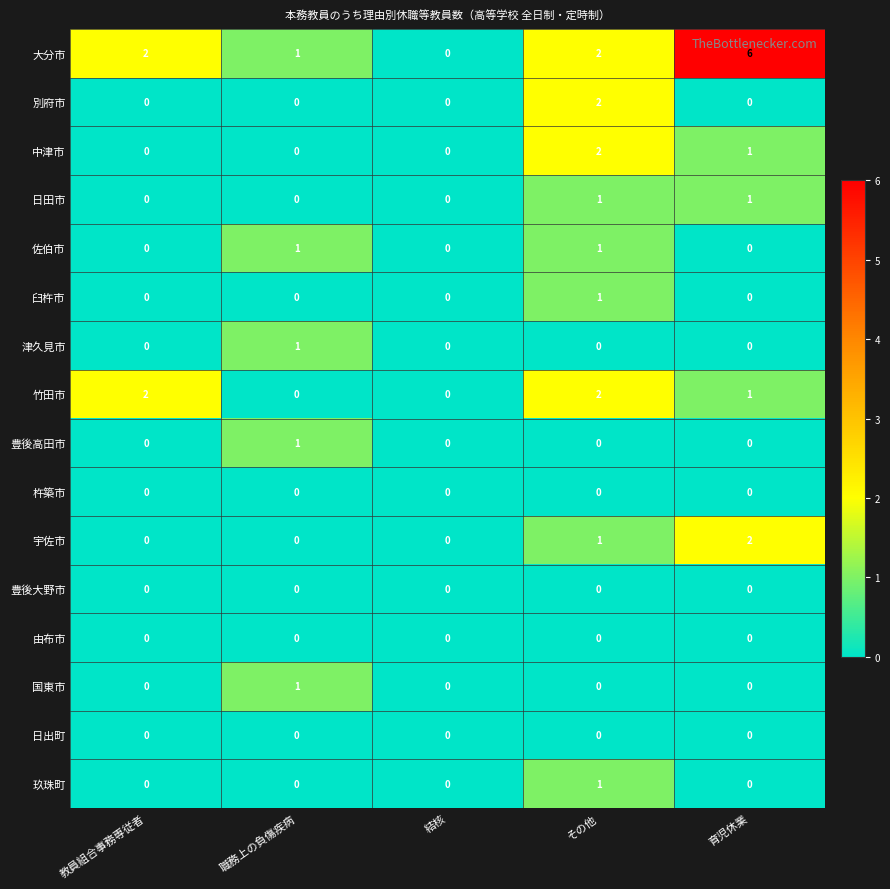

What is the difference between the highest and lowest values at 育児休業?

6